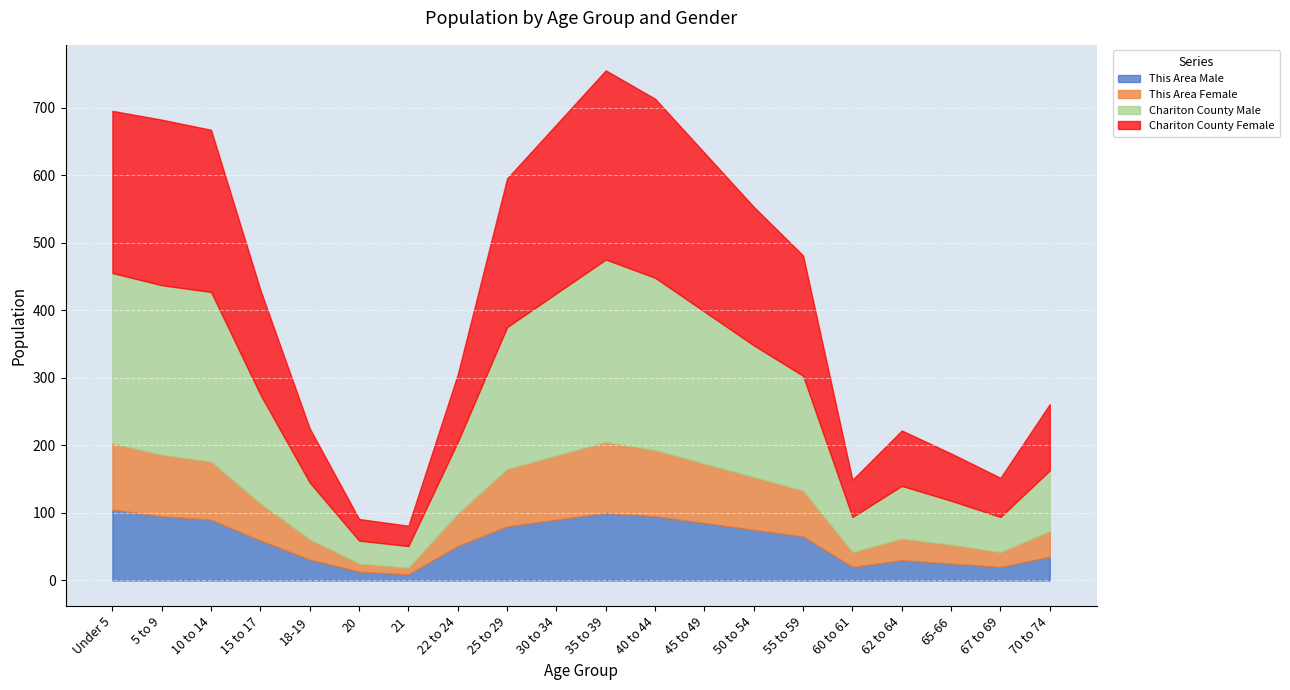

After their last crossing, which series has the higher values: This Area Male or This Area Female?

This Area Female